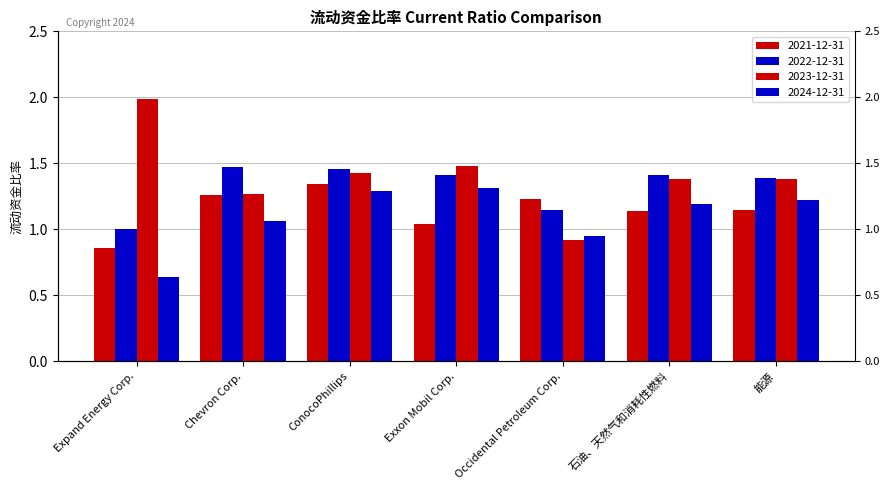

Reading left to right, extract all data points from this chart.

2021-12-31: 0.9	1.3	1.3	1.0	1.2	1.1	1.1
2022-12-31: 1.0	1.5	1.5	1.4	1.1	1.4	1.4
2023-12-31: 2.0	1.3	1.4	1.5	0.9	1.4	1.4
2024-12-31: 0.6	1.1	1.3	1.3	0.9	1.2	1.2